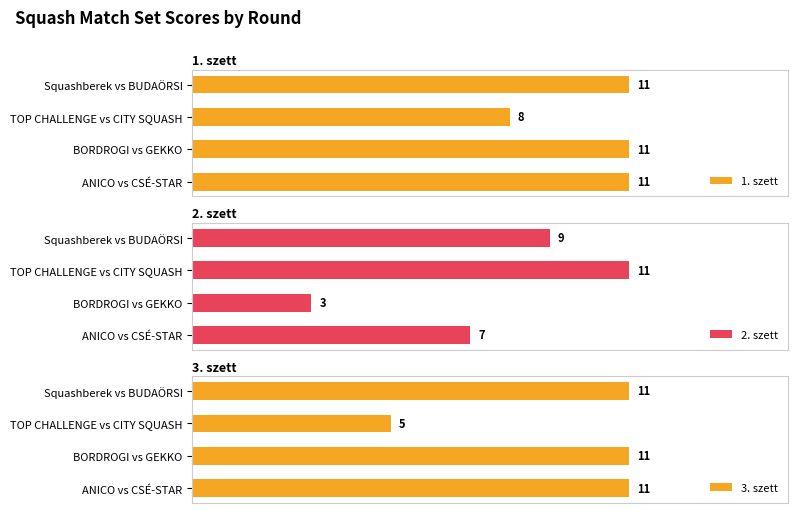

Reading right to left, transcribe all the data shown in this chart.

1. szett: 11	11	8	11
2. szett: 7	3	11	9
3. szett: 11	11	5	11